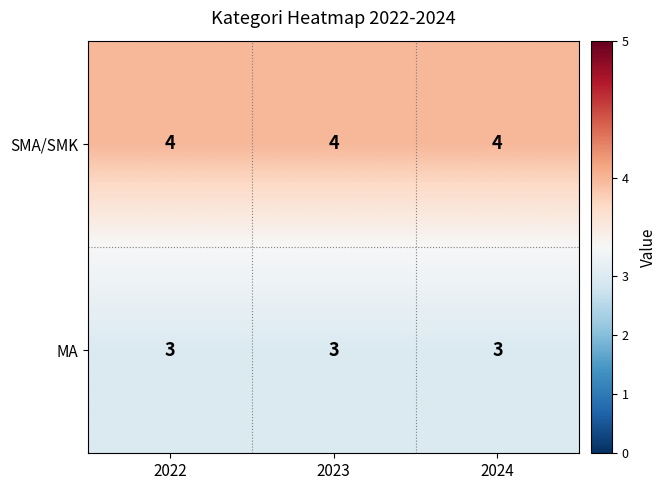

What is the approximate value of MA at 2024?

3